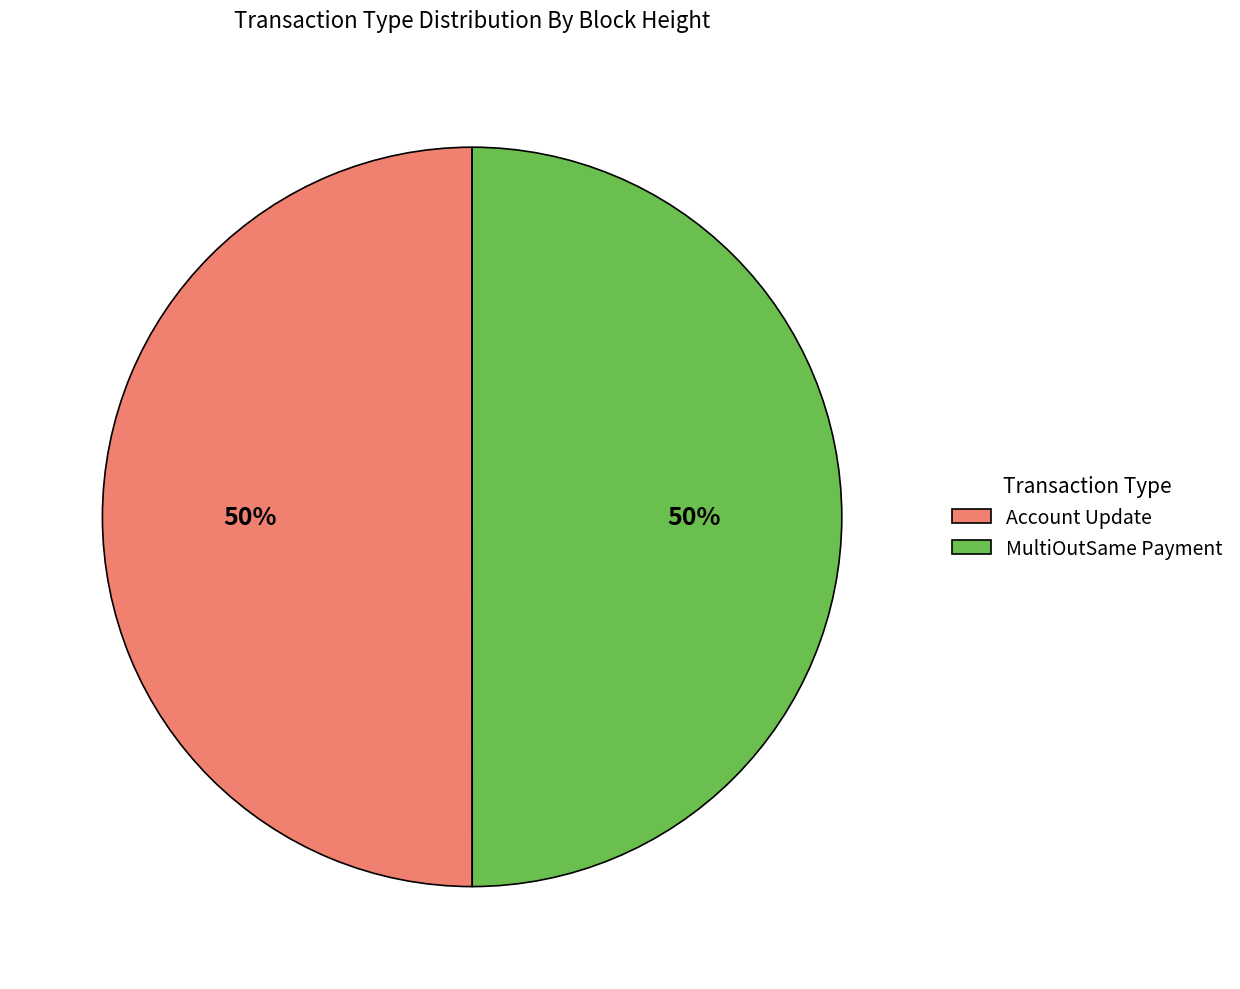

How many segments does this pie chart have?

2